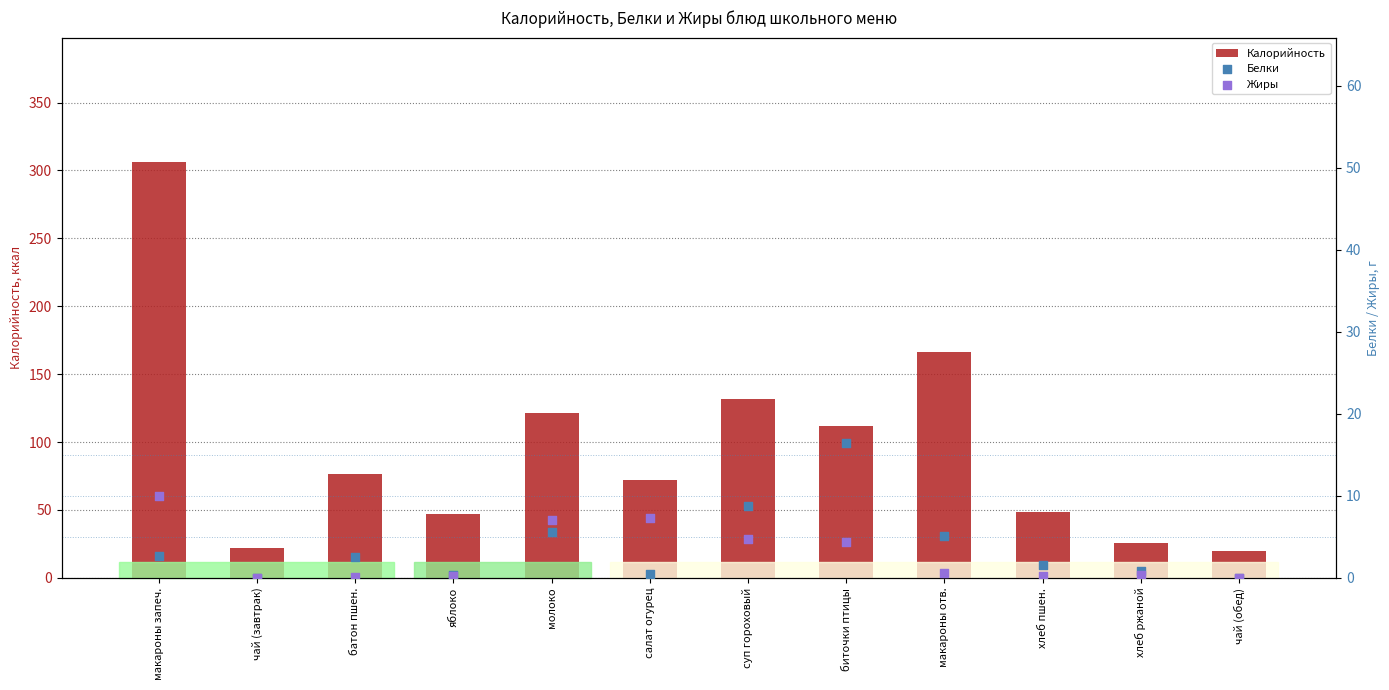

Which series reaches the maximum Y coordinate?

Калорийность